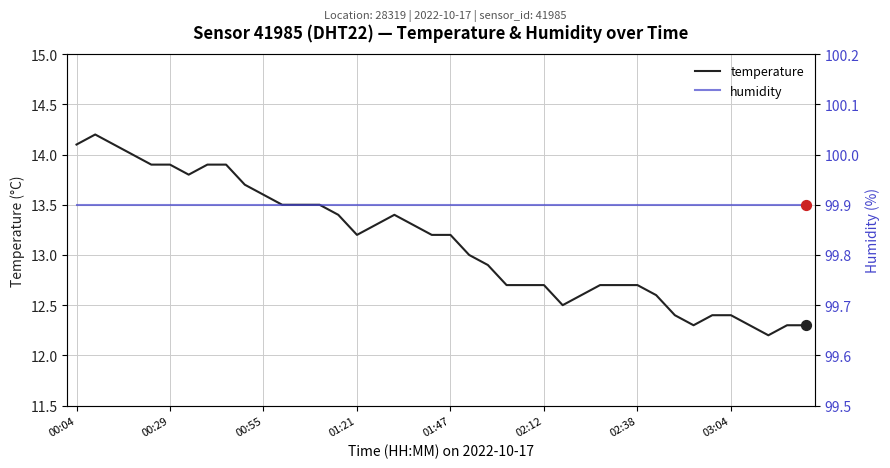

What are all the series names shown in the legend?

temperature, humidity